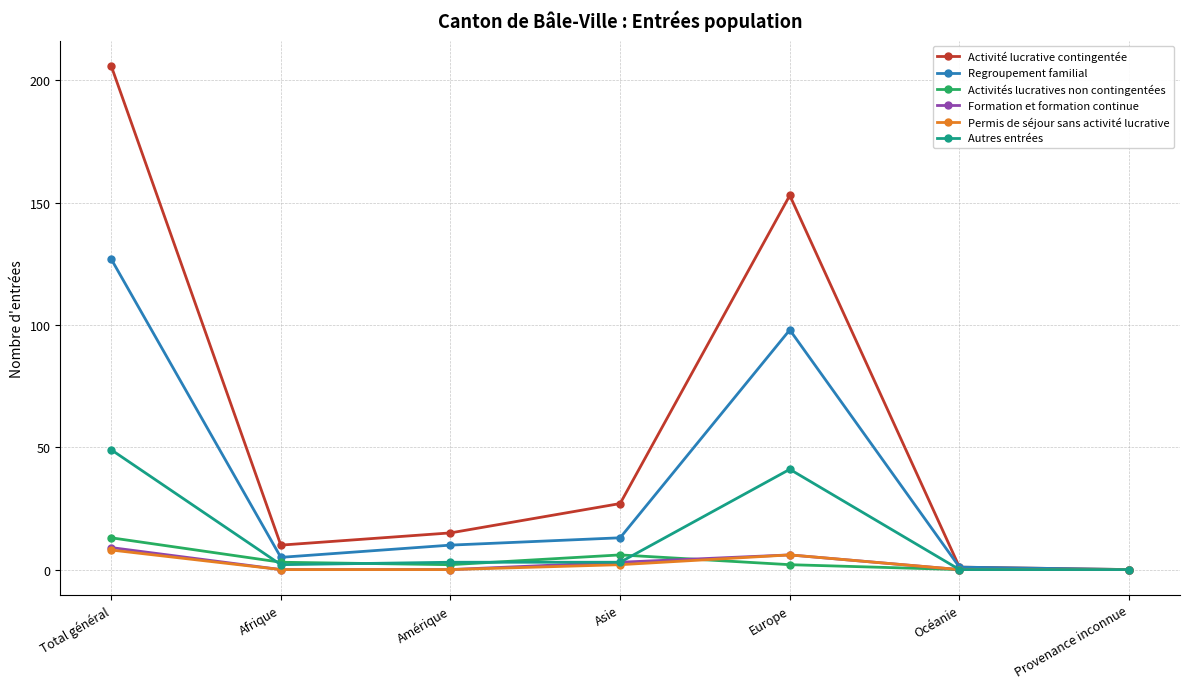

What is the average value of the Activités lucratives non contingentées series?

4